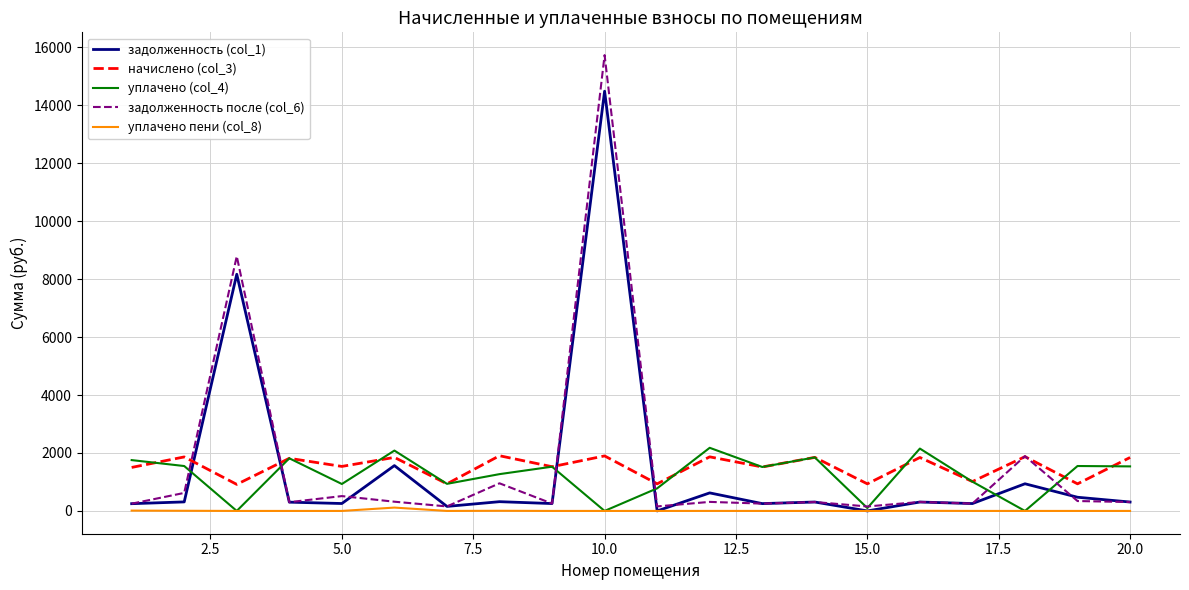

What is the greatest value displayed?

15728.8